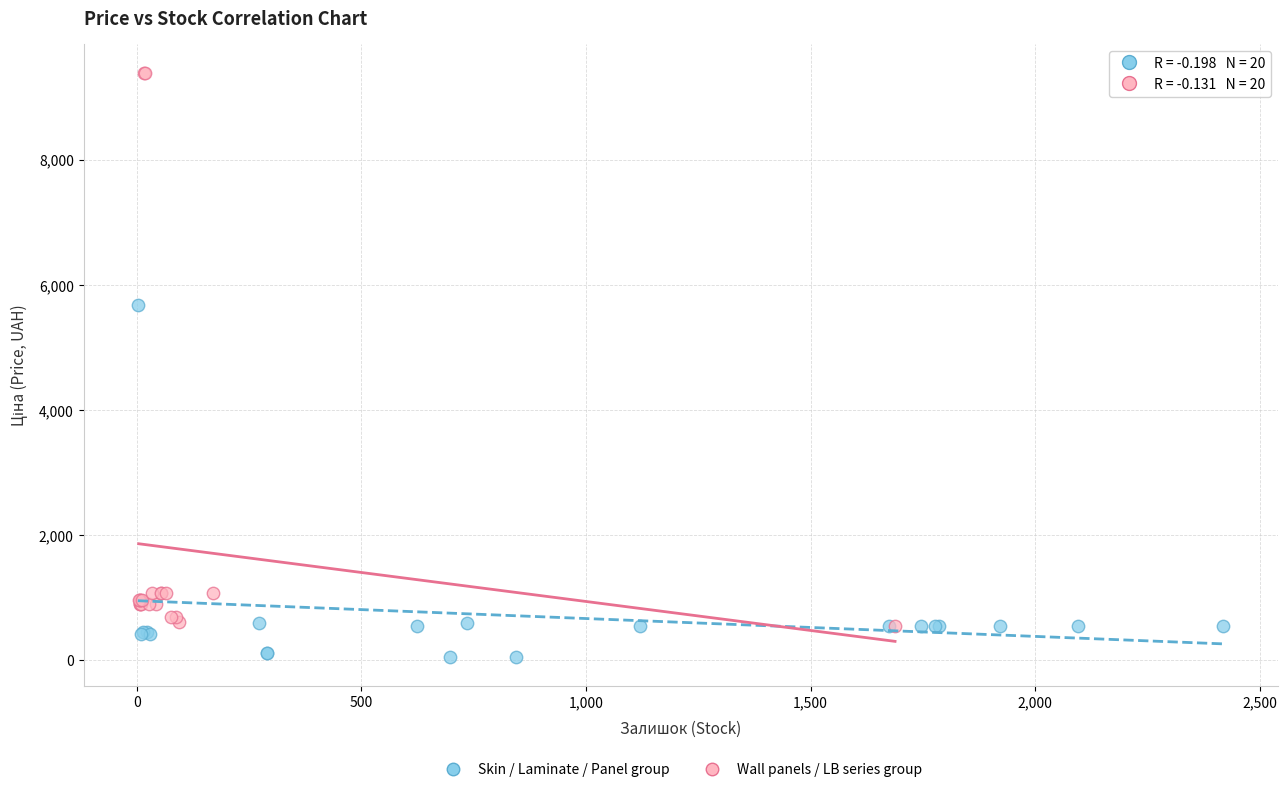

Which series contains the highest Y value?

Wall panels / LB series group